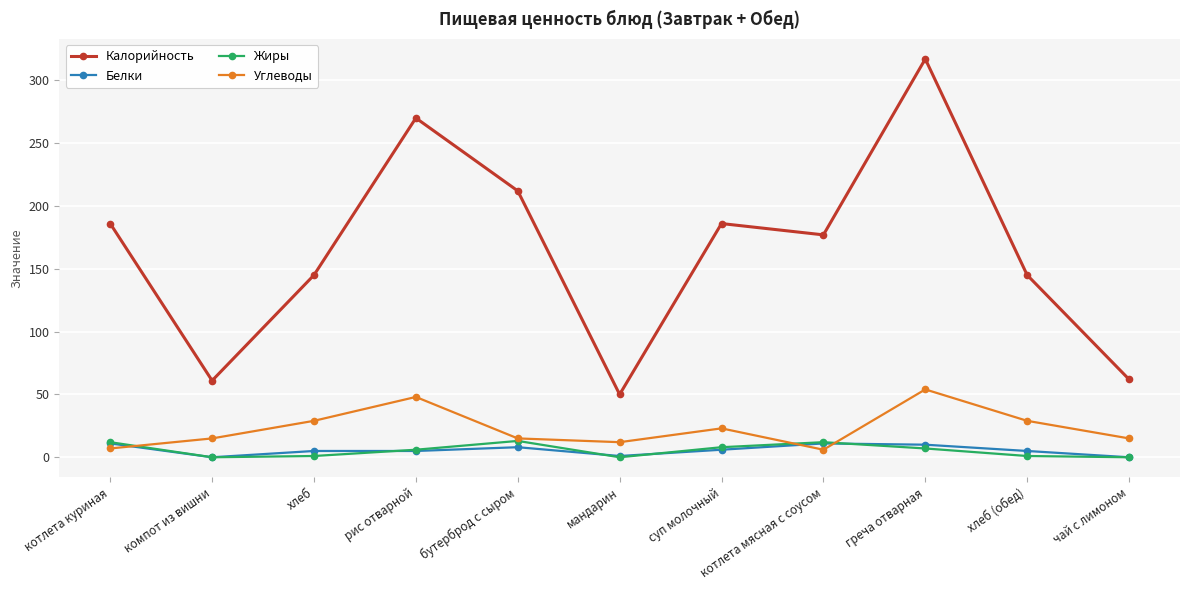

How many values in the Калорийность series are below 177?

5